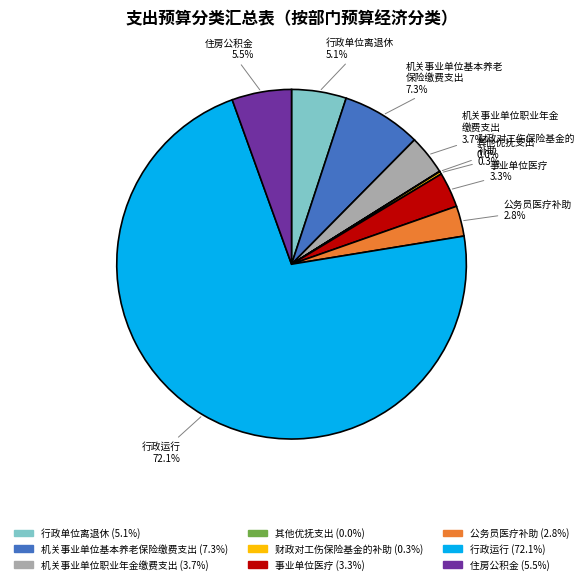

Does any single category account for the majority?

Yes